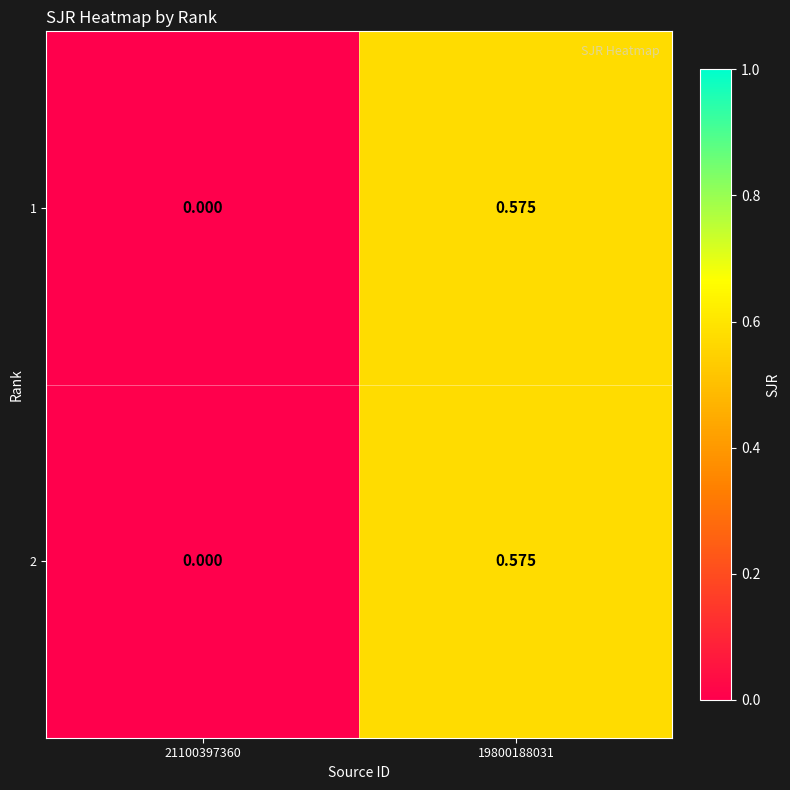

How many positive values does the 1 series have?

1